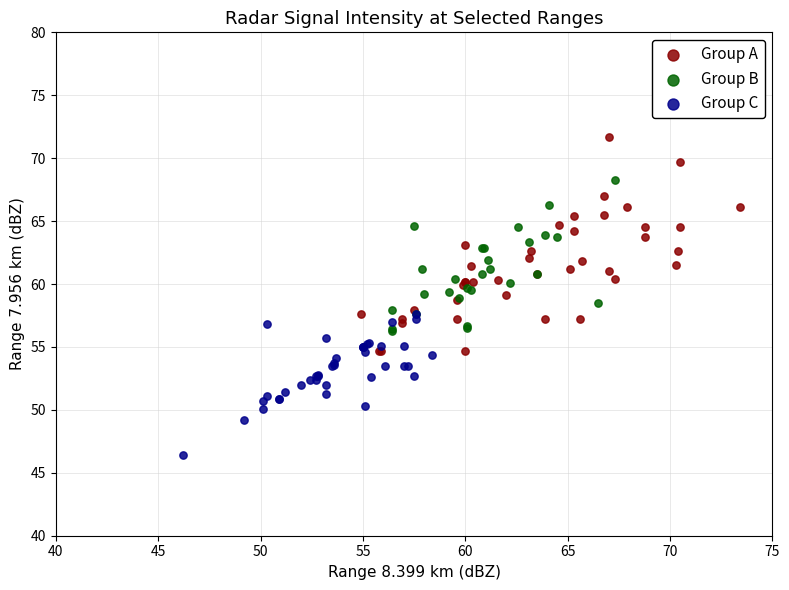

Which series has the largest Y range (max minus min)?

Group A